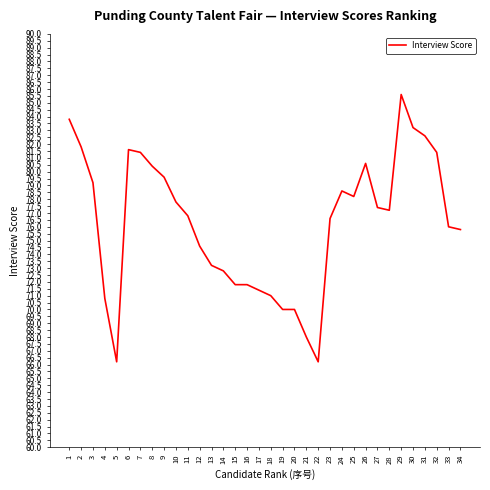

What is the sum of all values?

2593.4